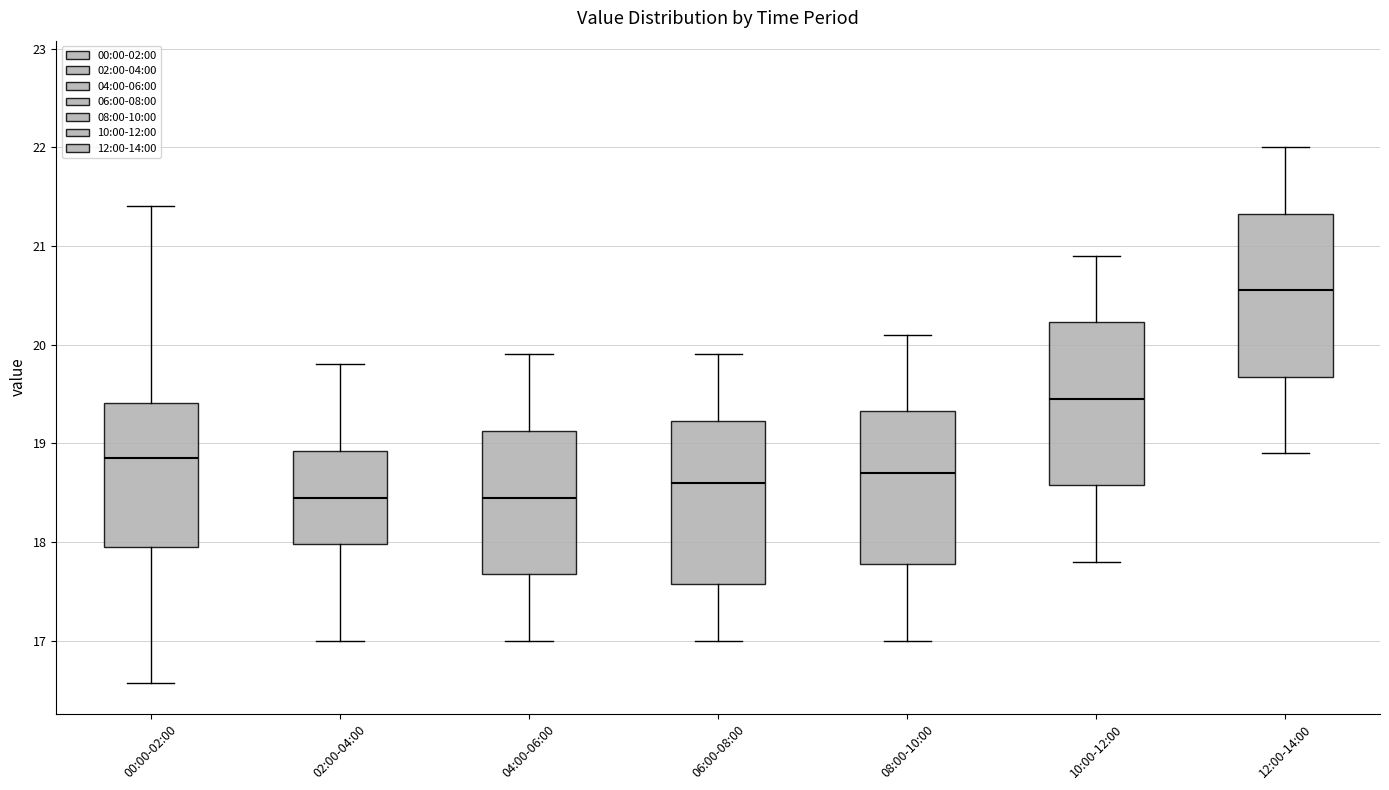

Where is the lower edge of the box for 08:00-10:00 on the y-axis? The values are not printed on the chart, so give them approximately, as read against the axis.

17.8